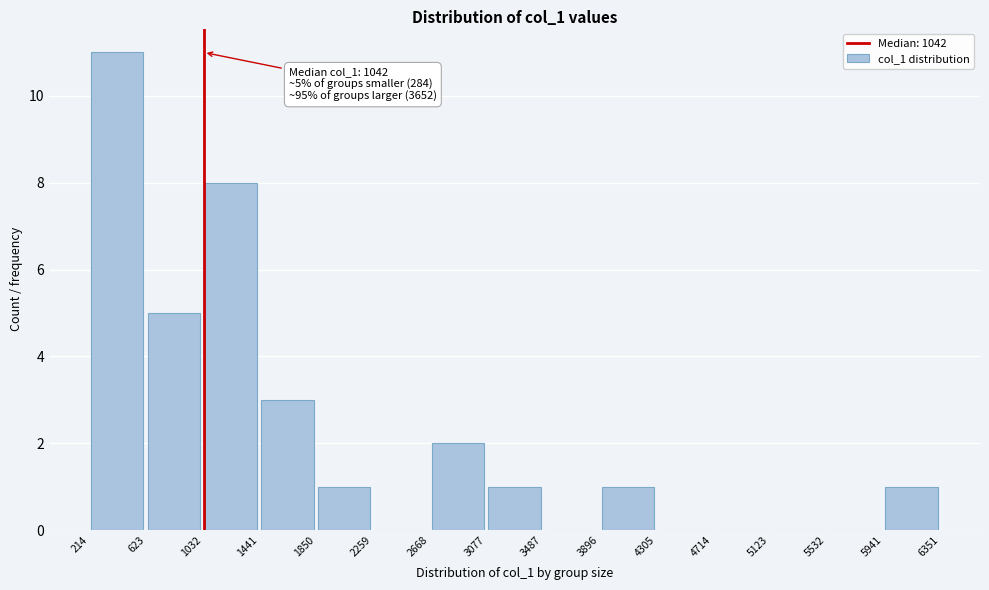

Which range on the x-axis has the tallest bar?

214 to 623